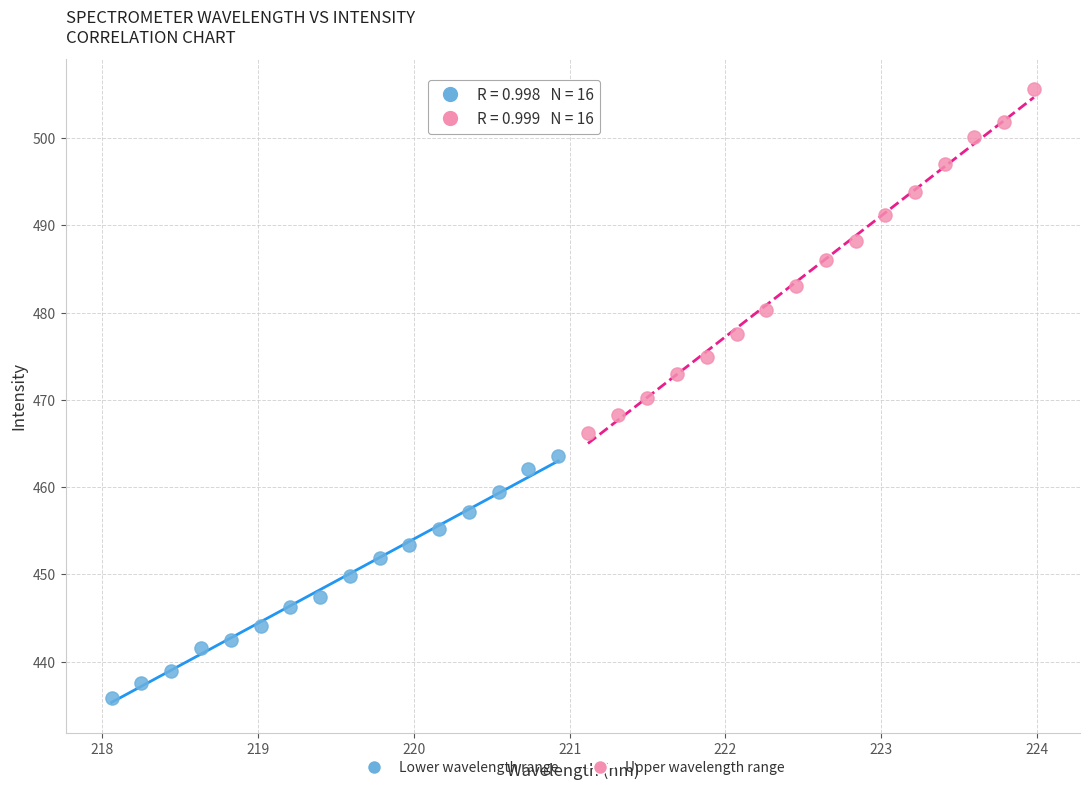

What are all the series names shown in the legend?

Lower wavelength range, Upper wavelength range